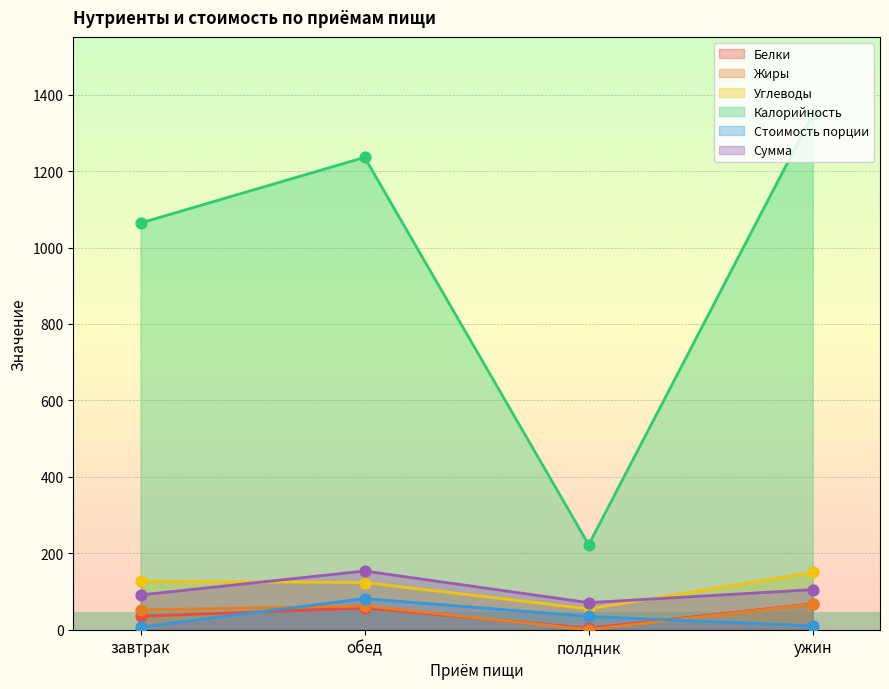

Which series has the largest total across all categories?

Калорийность